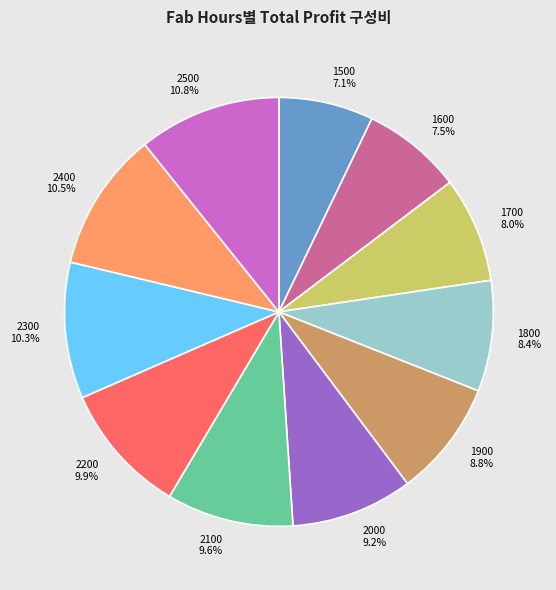

The 2000 slice represents 22% of the pie. True or false?

False